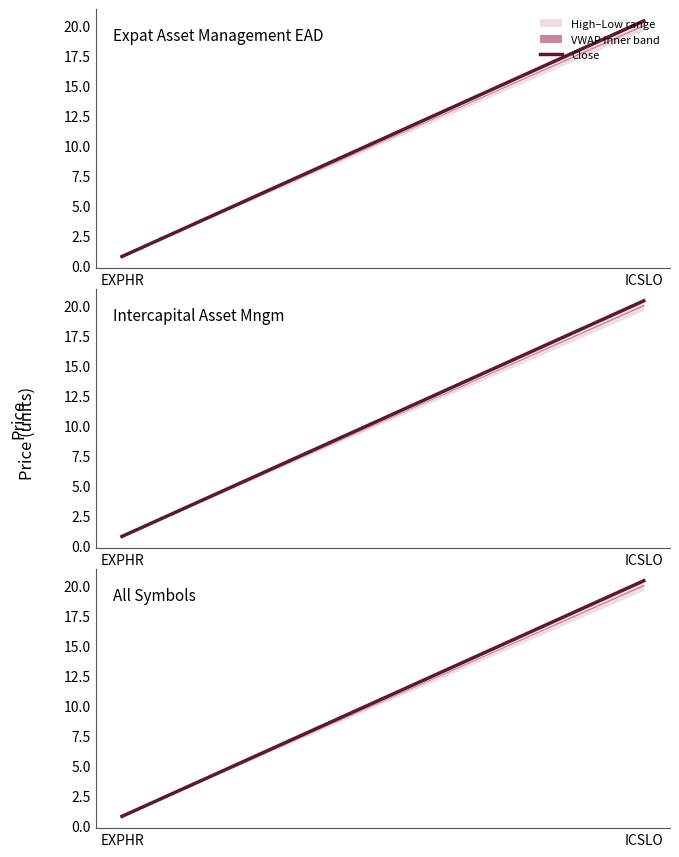

Is it true that the value at EXPHR is 1.2?

False